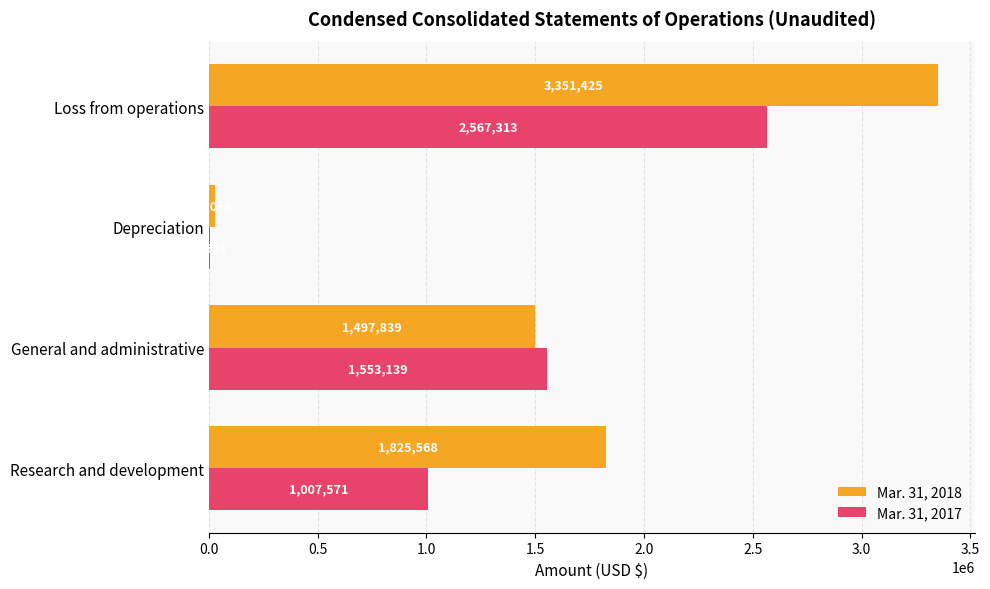

What are all the series names shown in the legend?

Mar. 31, 2018, Mar. 31, 2017